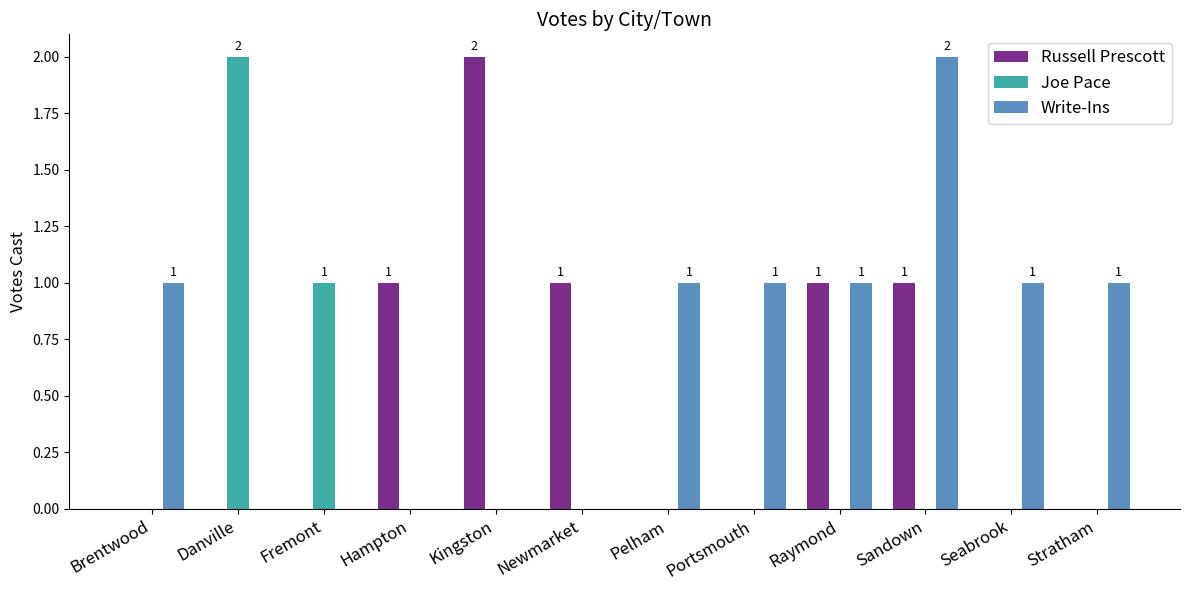

Count the Joe Pace values in the range 0 to 1.

11